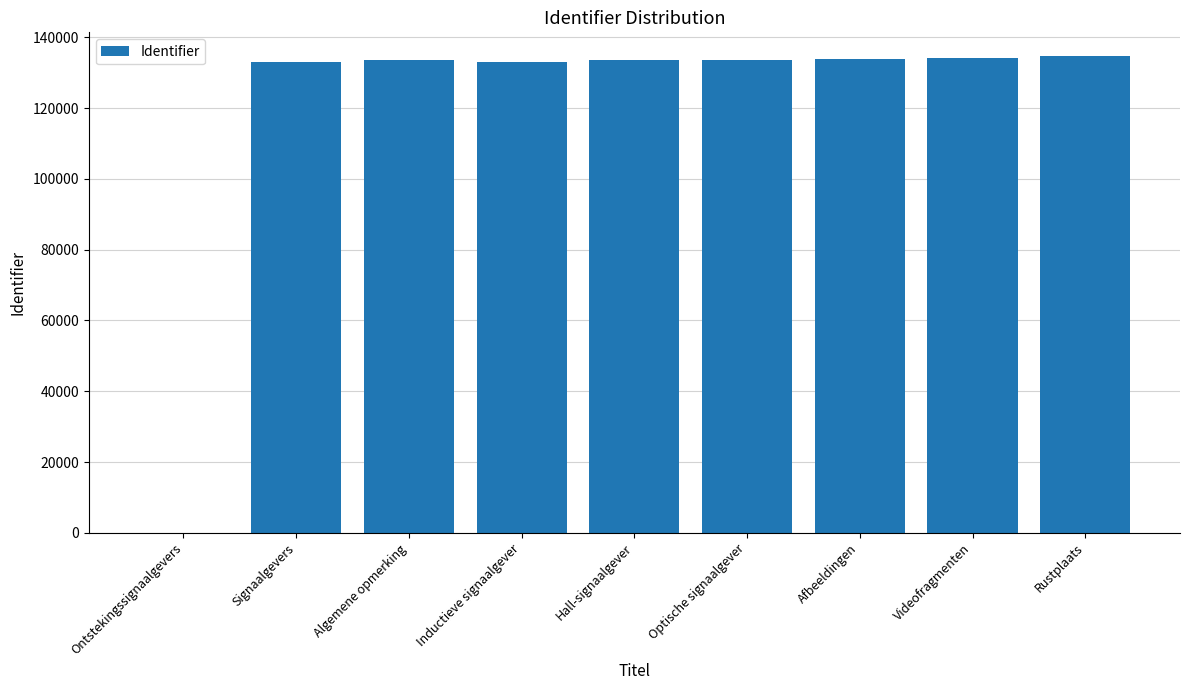

Where is the data nearest to the value 67326?

Signaalgevers